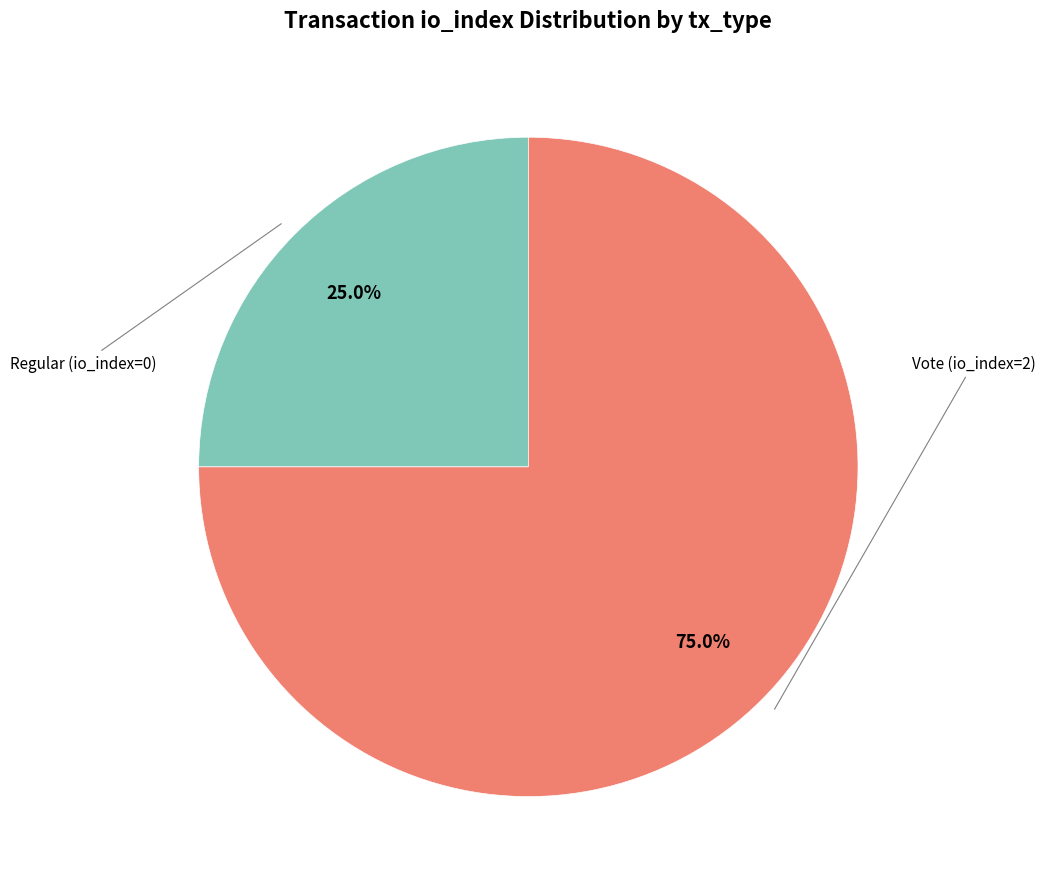

Does any single category account for the majority?

Yes